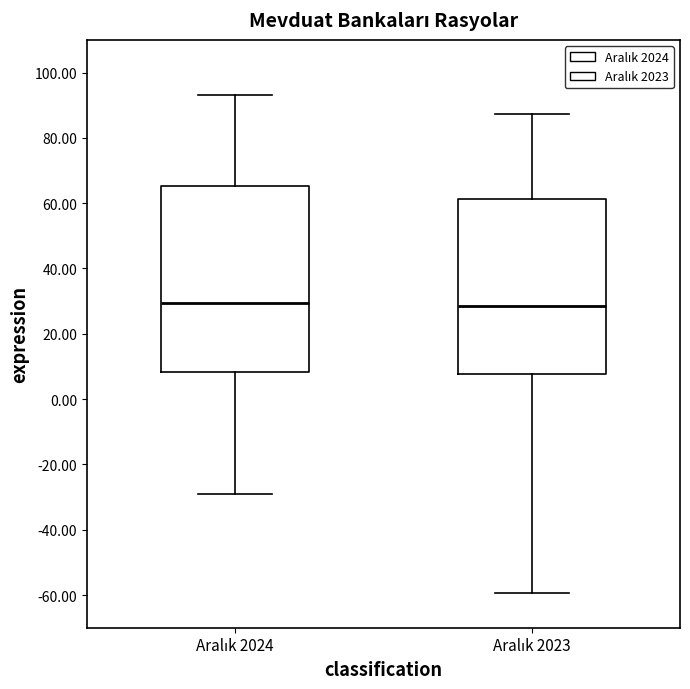

Reading left to right, read every box against the y-axis: the position of its median line, the range the box covers, and the ends of its whiskers. The values are not printed on the chart, so give them approximately, as read against the axis.

Aralık 2024: median 30, box 8 to 66, whiskers -30 to 94
Aralık 2023: median 28, box 8 to 62, whiskers -60 to 88